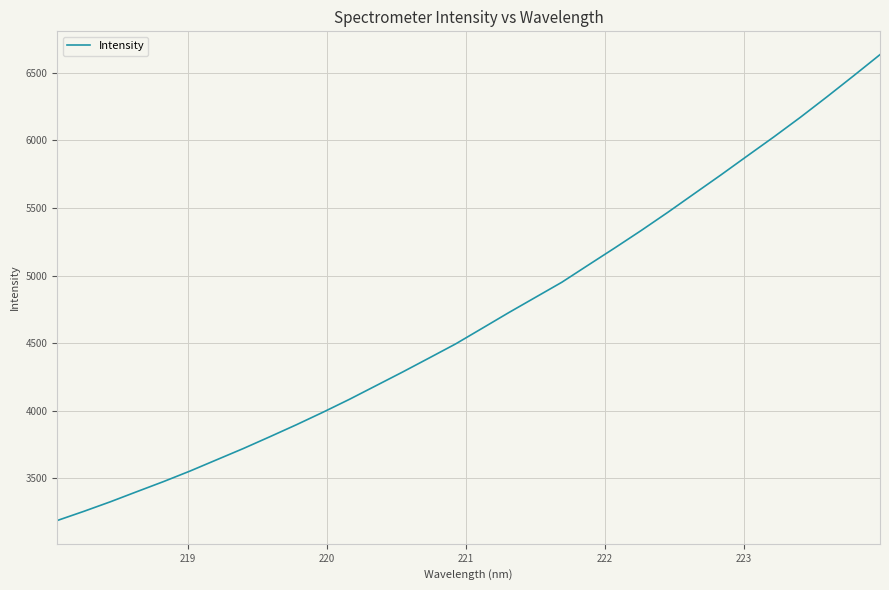

What is the average value?

4680.8